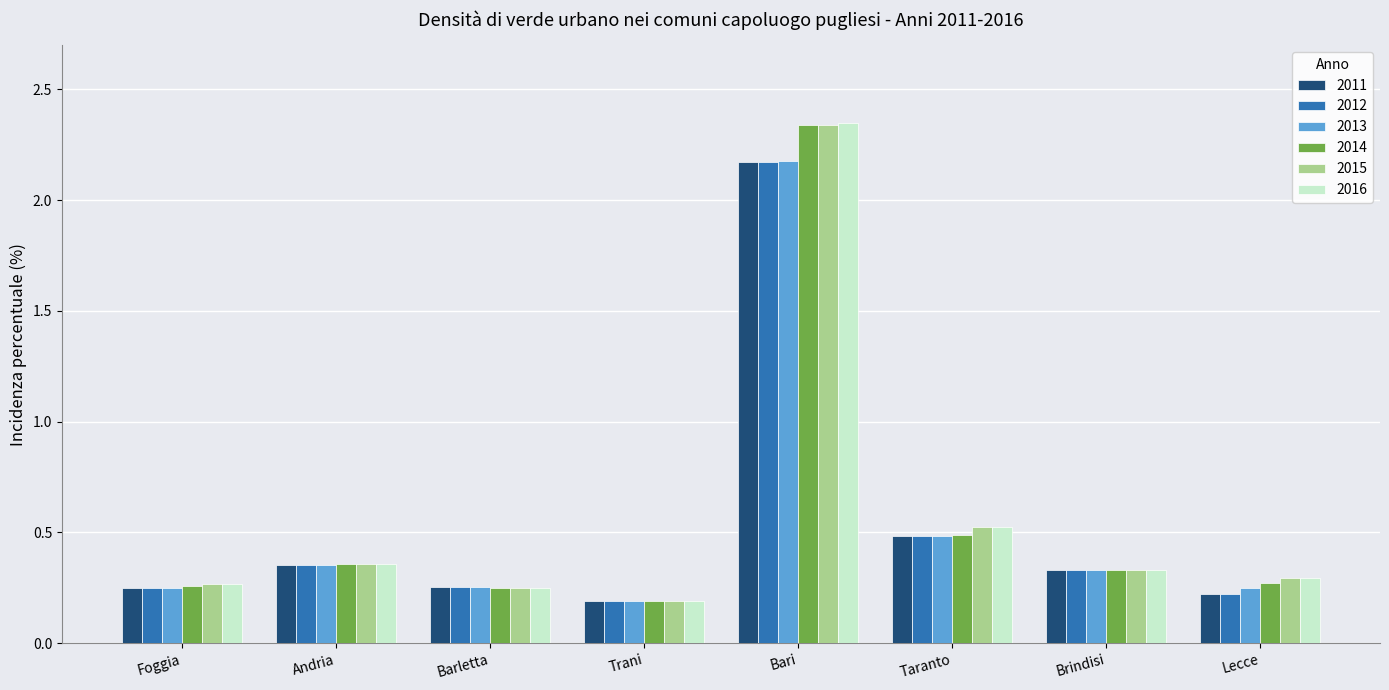

How many groups of bars are there?

8